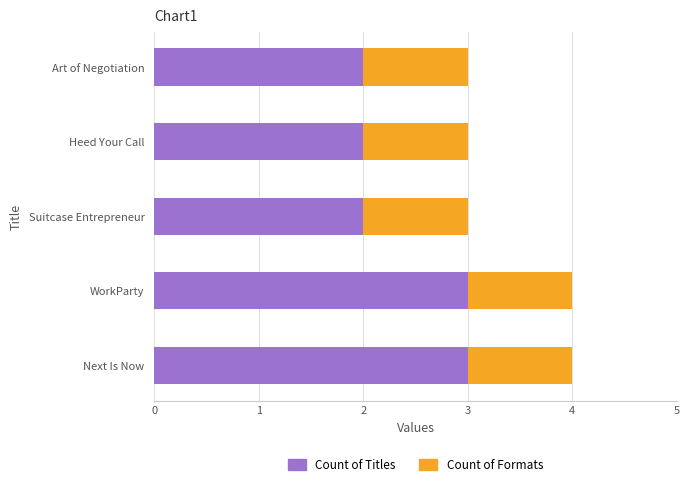

What is the highest value of the Count of Titles series?

3